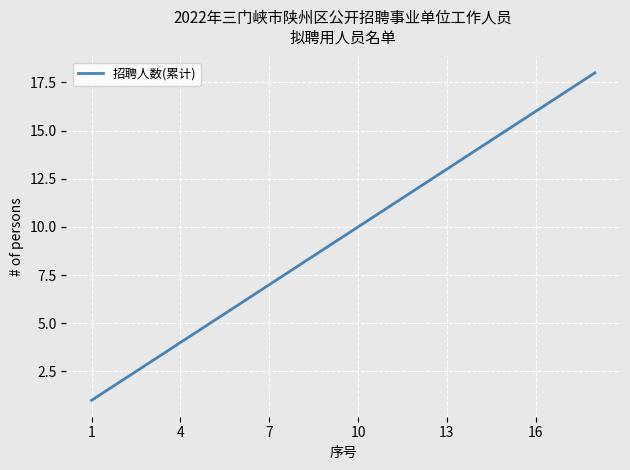

What is the greatest value displayed?

18